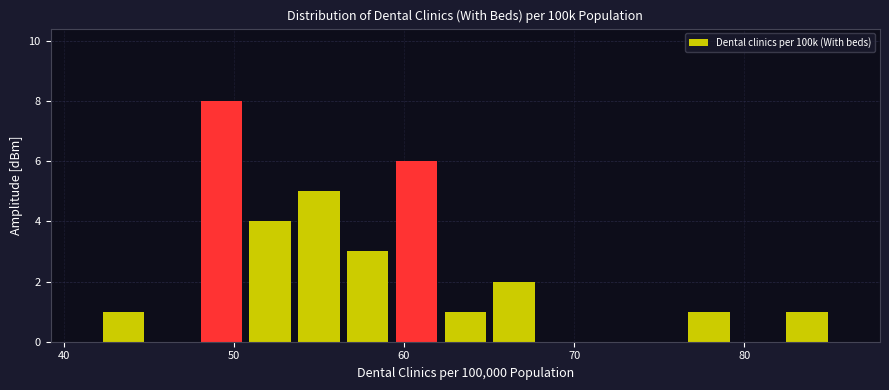

Read against the x-axis, roughly where is the centre of the tallest bar?

49